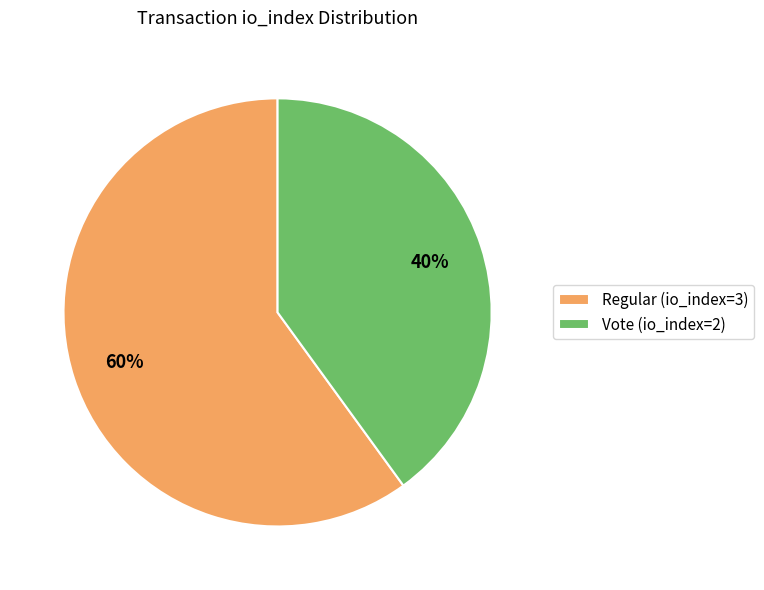

To the nearest percent, what is the difference between the largest and smallest slice percentages?

20%